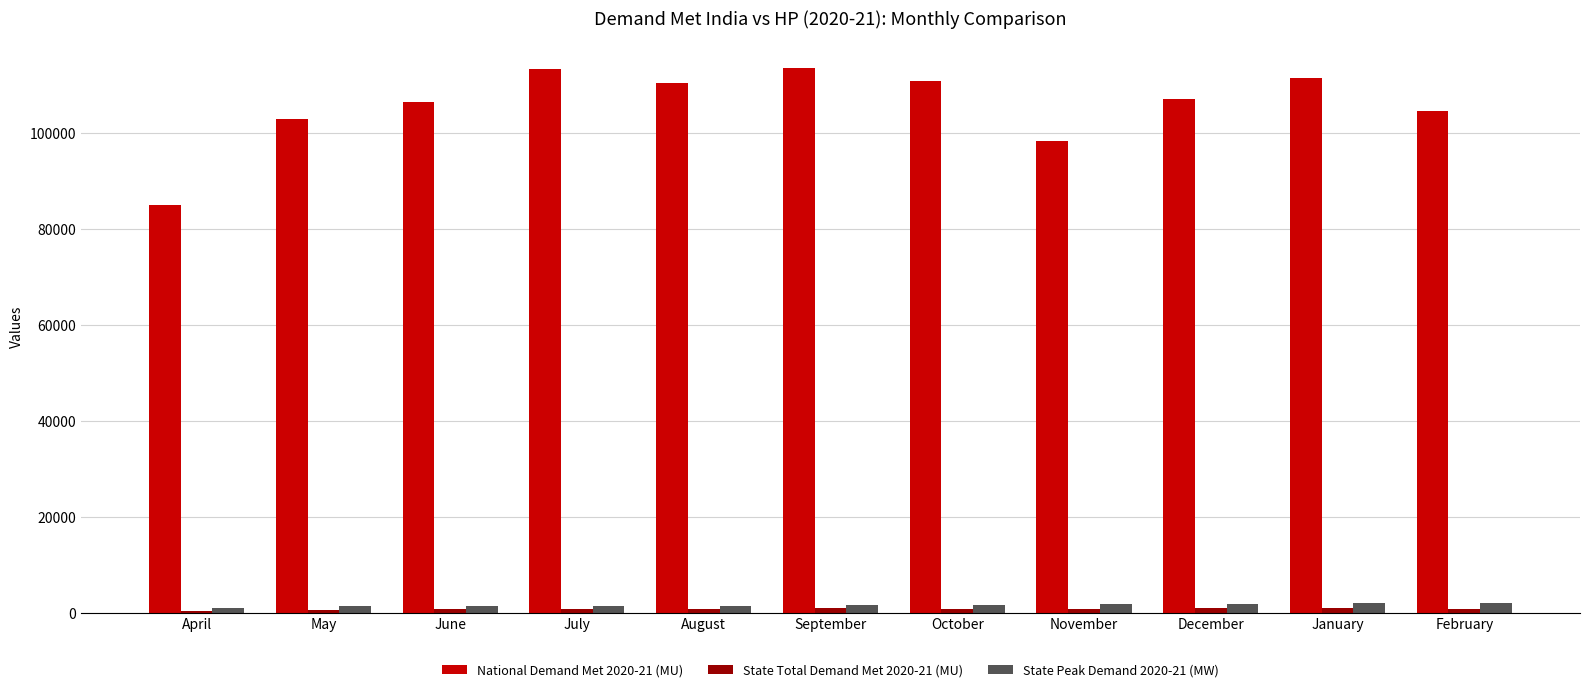

What is the maximum value shown in the chart?

113549.0